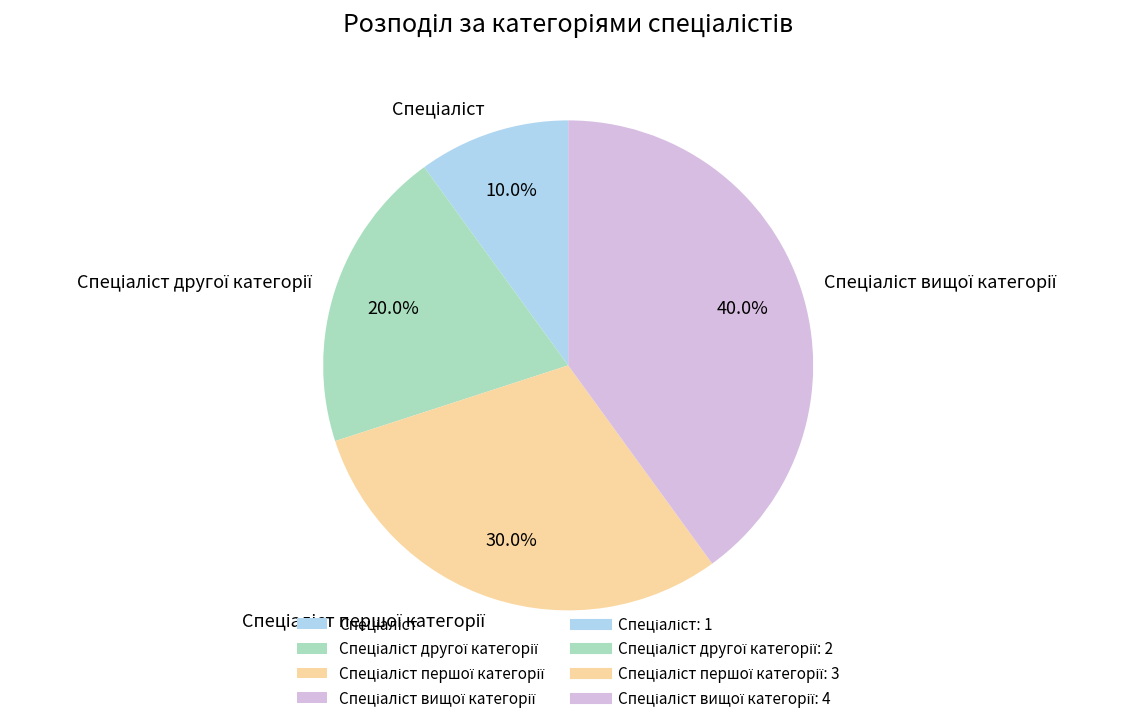

Is there a majority slice in this chart?

No